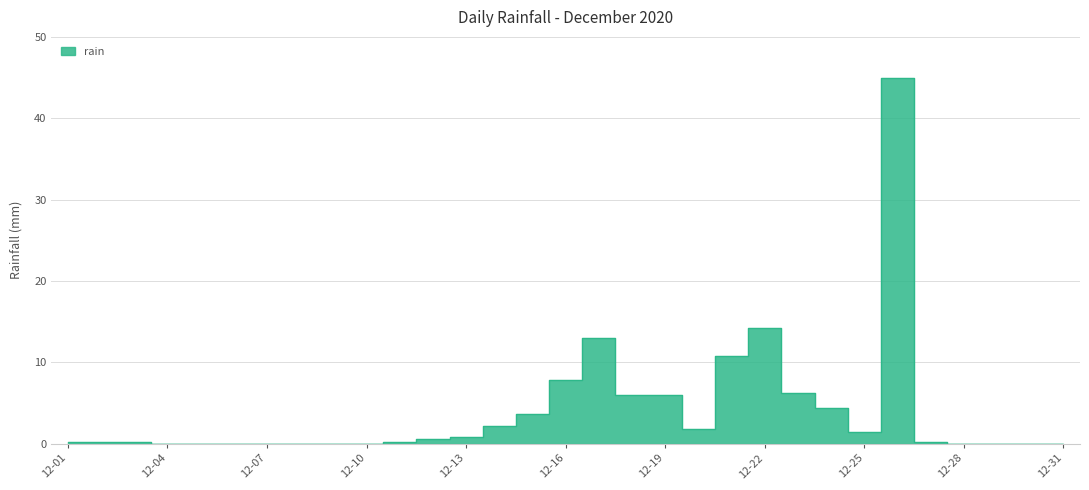

Which label corresponds to the smallest value in the chart?

12-04